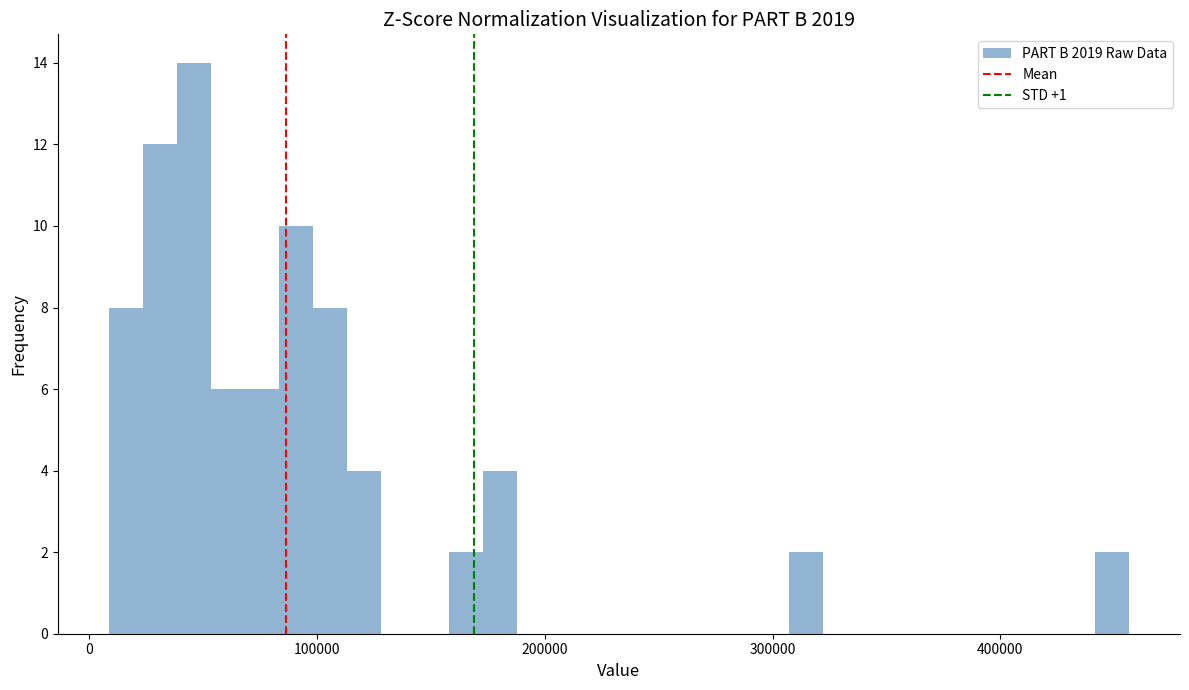

Around what value on the x-axis is the tallest bar? Give the approximate position of its centre, as read against the axis.

50000